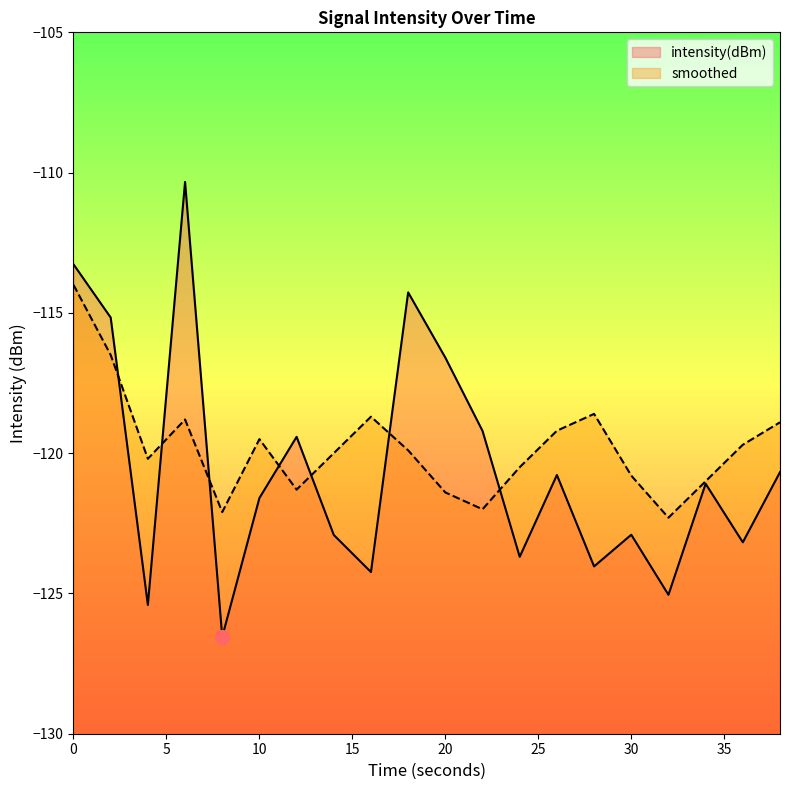

What is the value of the smoothed point at the 5th from the left?

-122.1